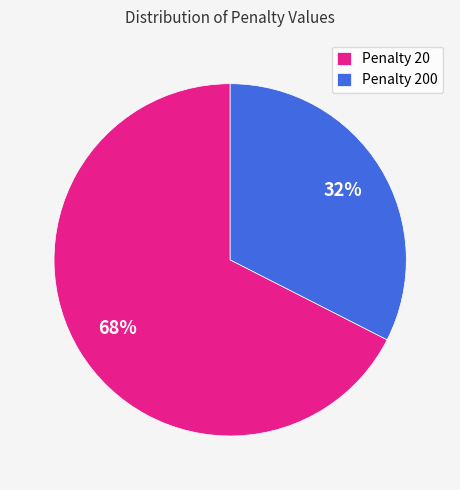

Which has a higher value, Penalty 200 or Penalty 20?

Penalty 20